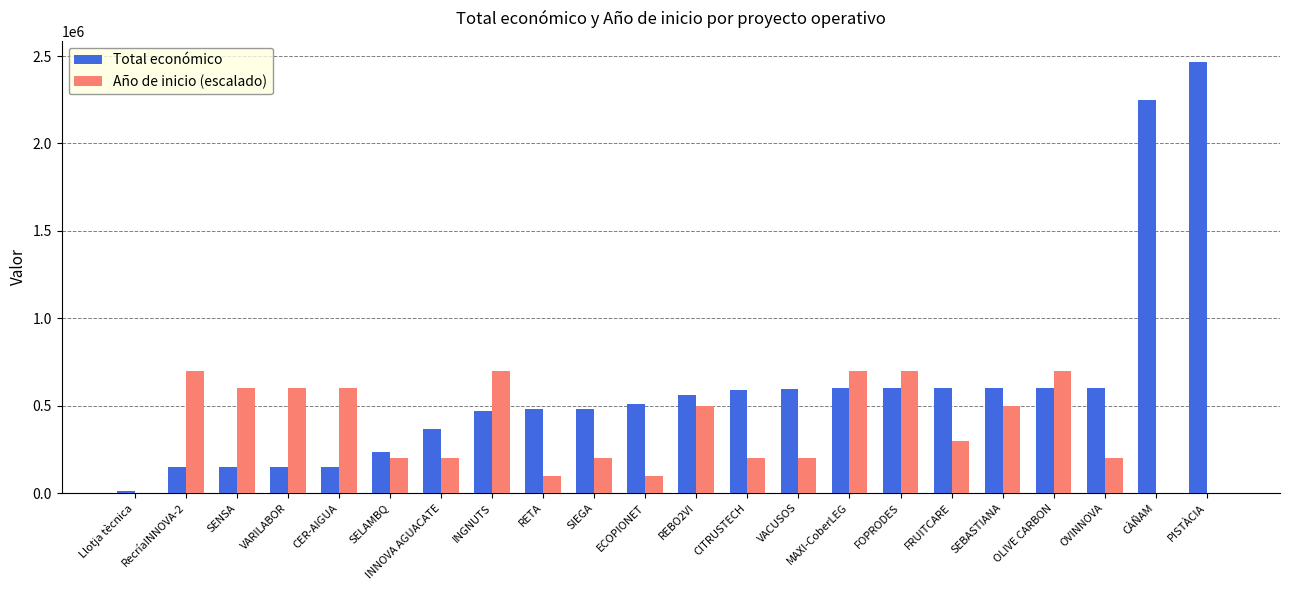

Are the bars horizontal?

No